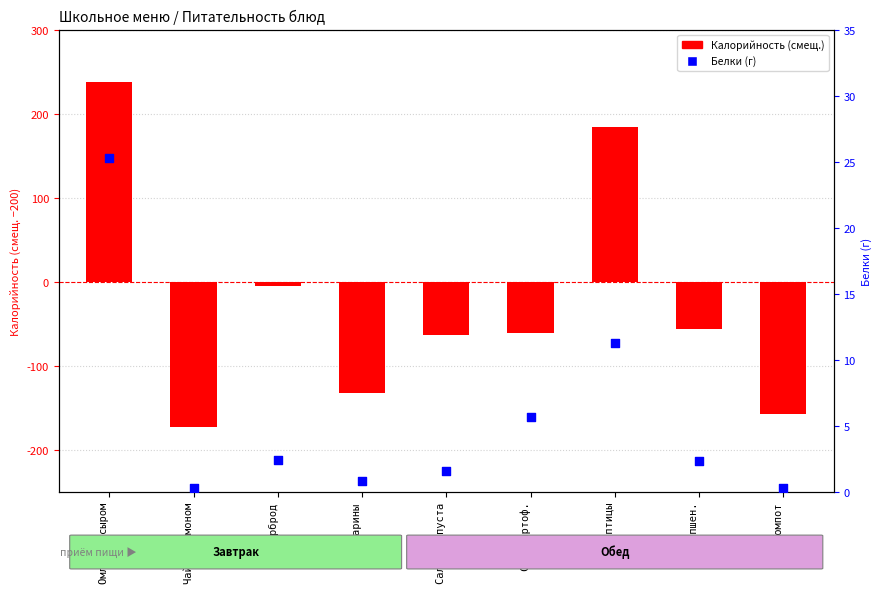

Which series has the largest total across all categories?

Белки (г)